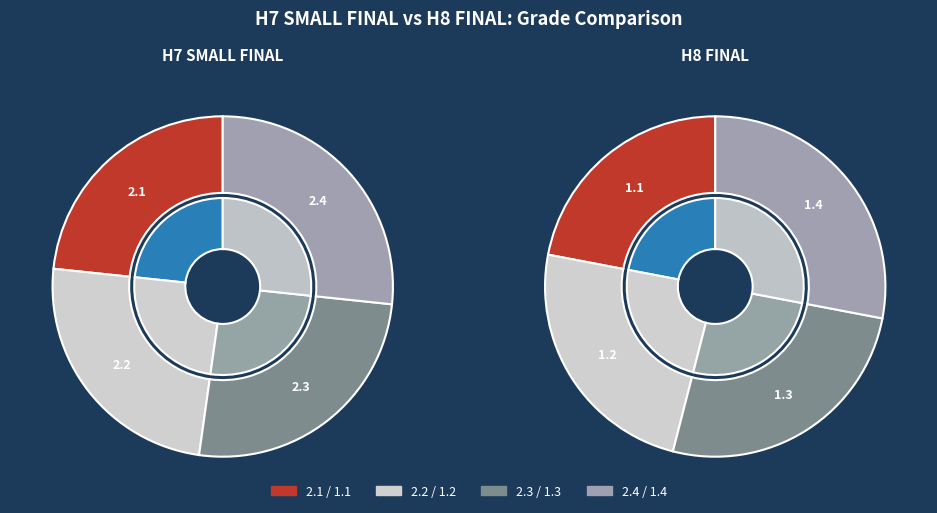

At 3, list the series in order from smallest to largest.

H8 FINAL, H7 SMALL FINAL